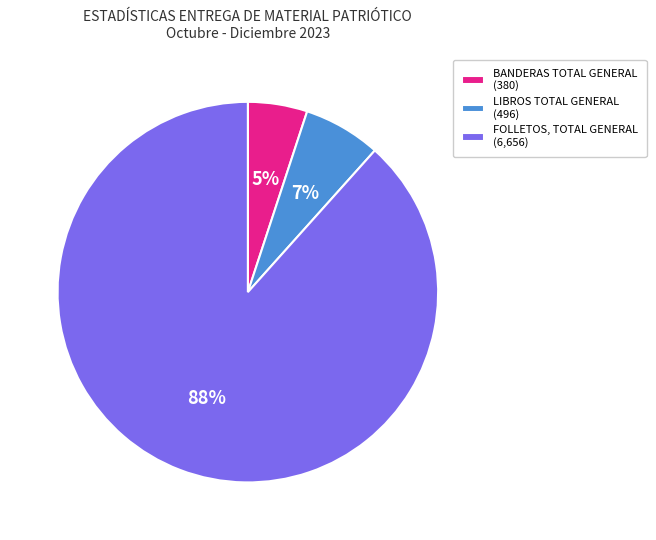

Is there any slice that represents more than half of the pie?

Yes